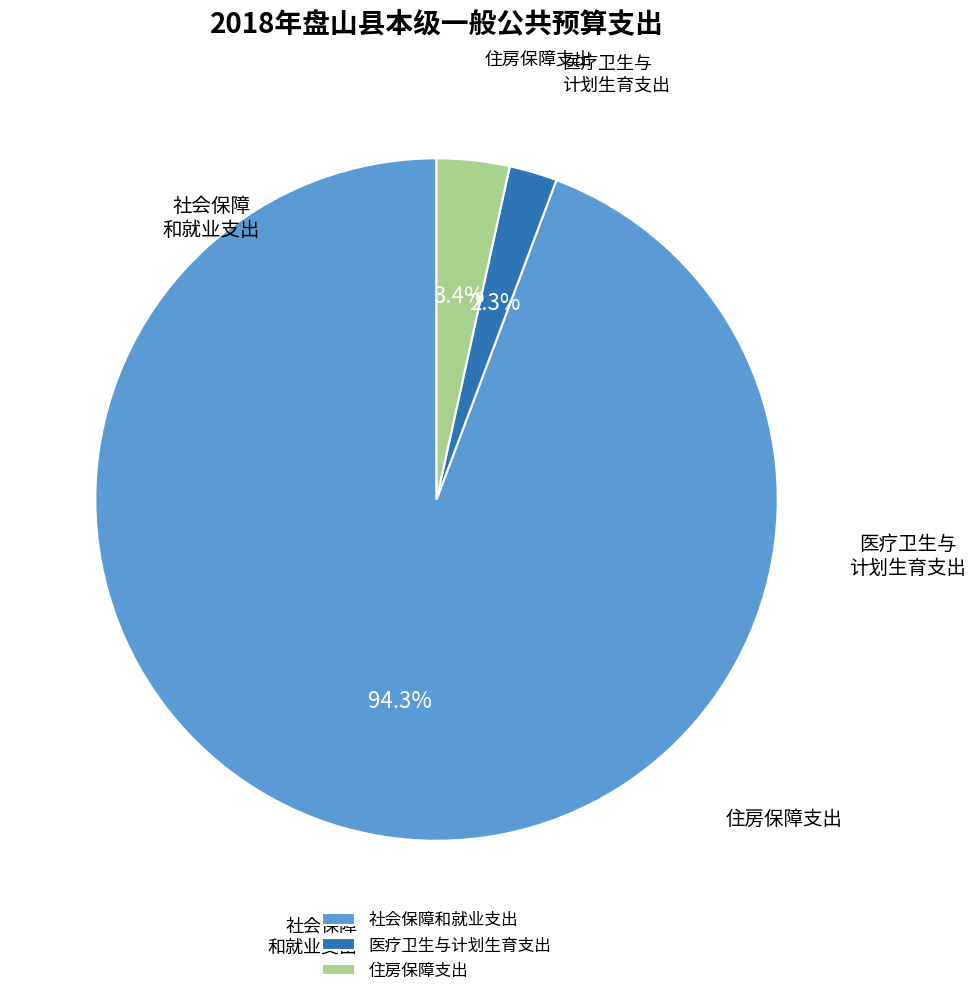

To the nearest percent, what is the difference between the largest and smallest slice percentages?

92%